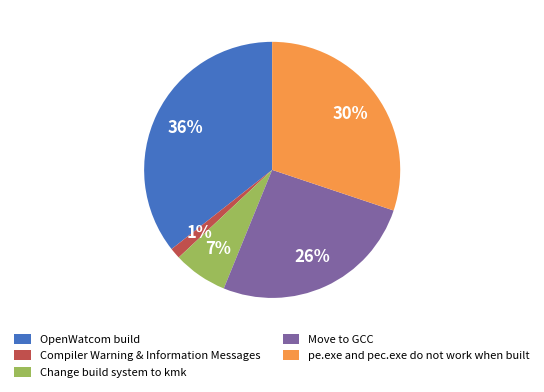

How many segments does this pie chart have?

5